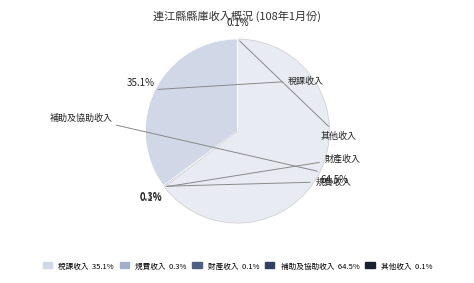

Does any single category account for the majority?

Yes